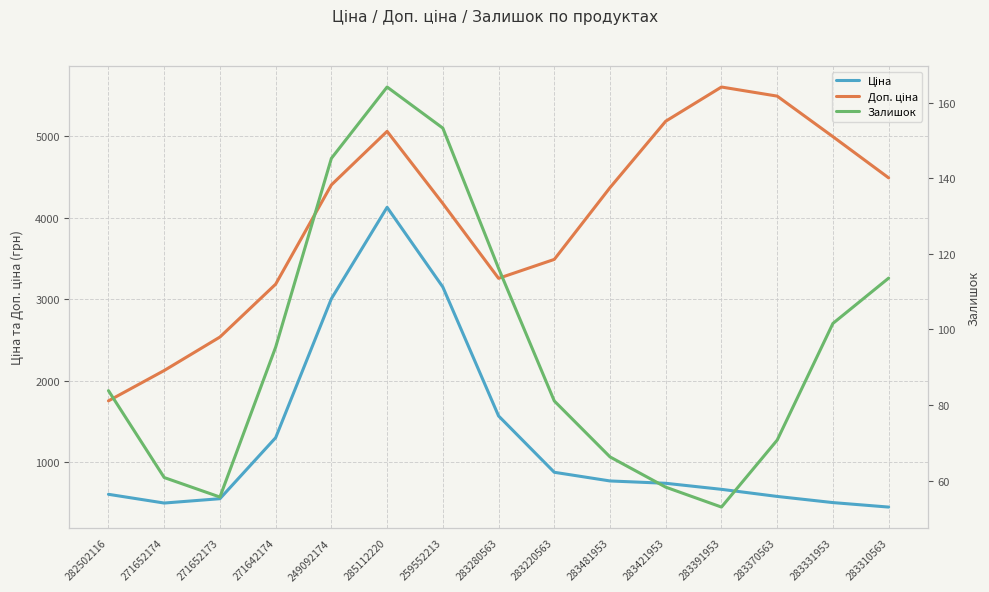

At which label does Доп. ціна reach its peak?

283391953